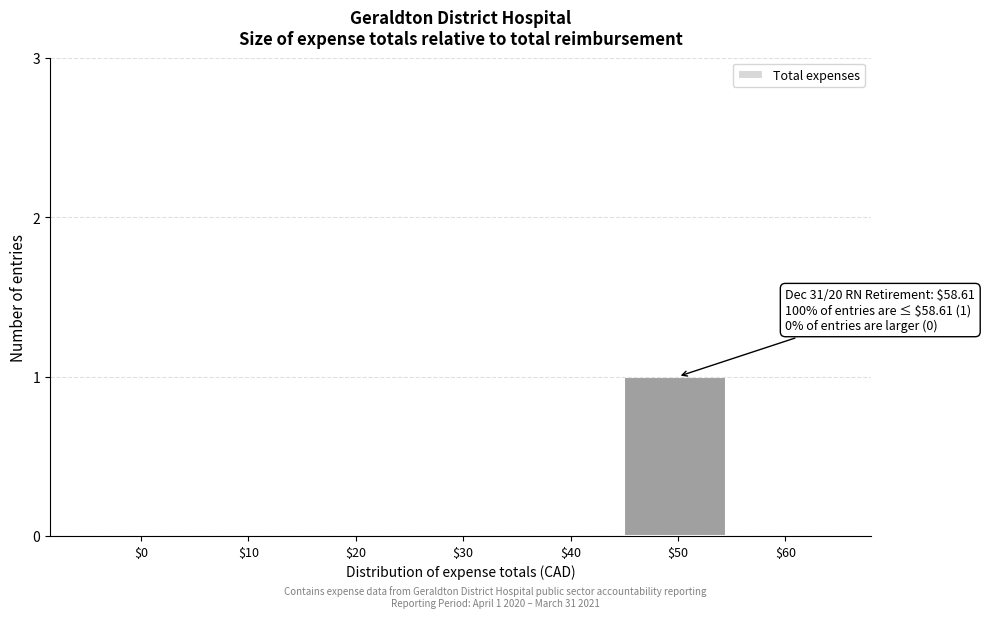

Which category has the highest value across all series?

$50